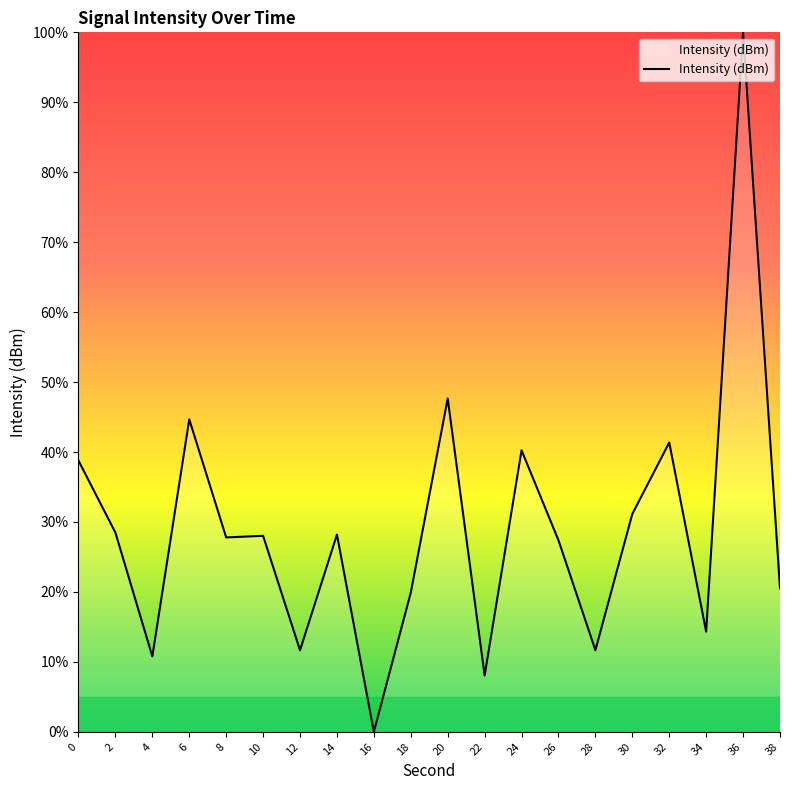

At which category does the data reach its first local valley?

4